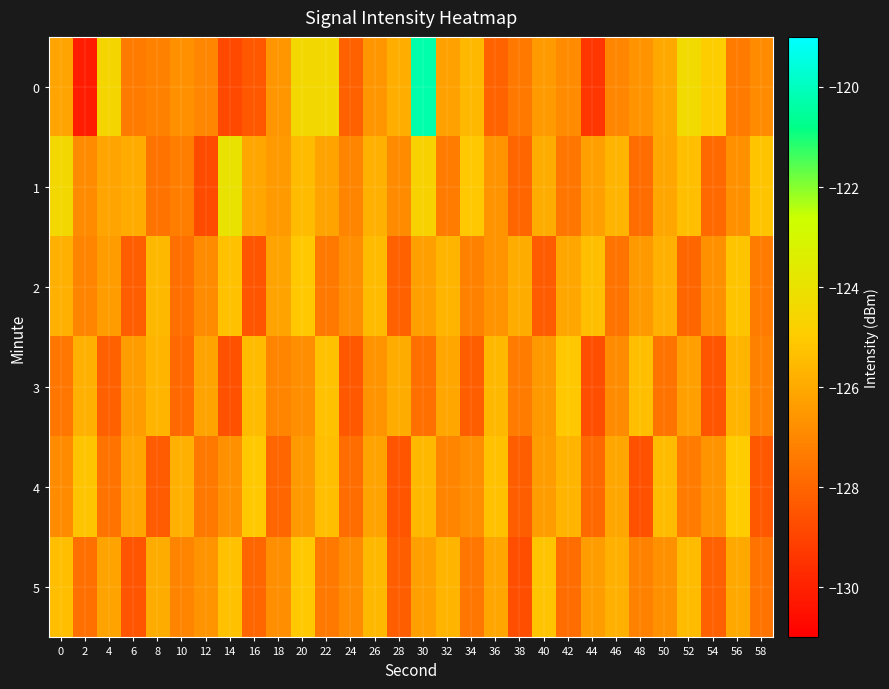

At which category is the sum across all series the highest?

30